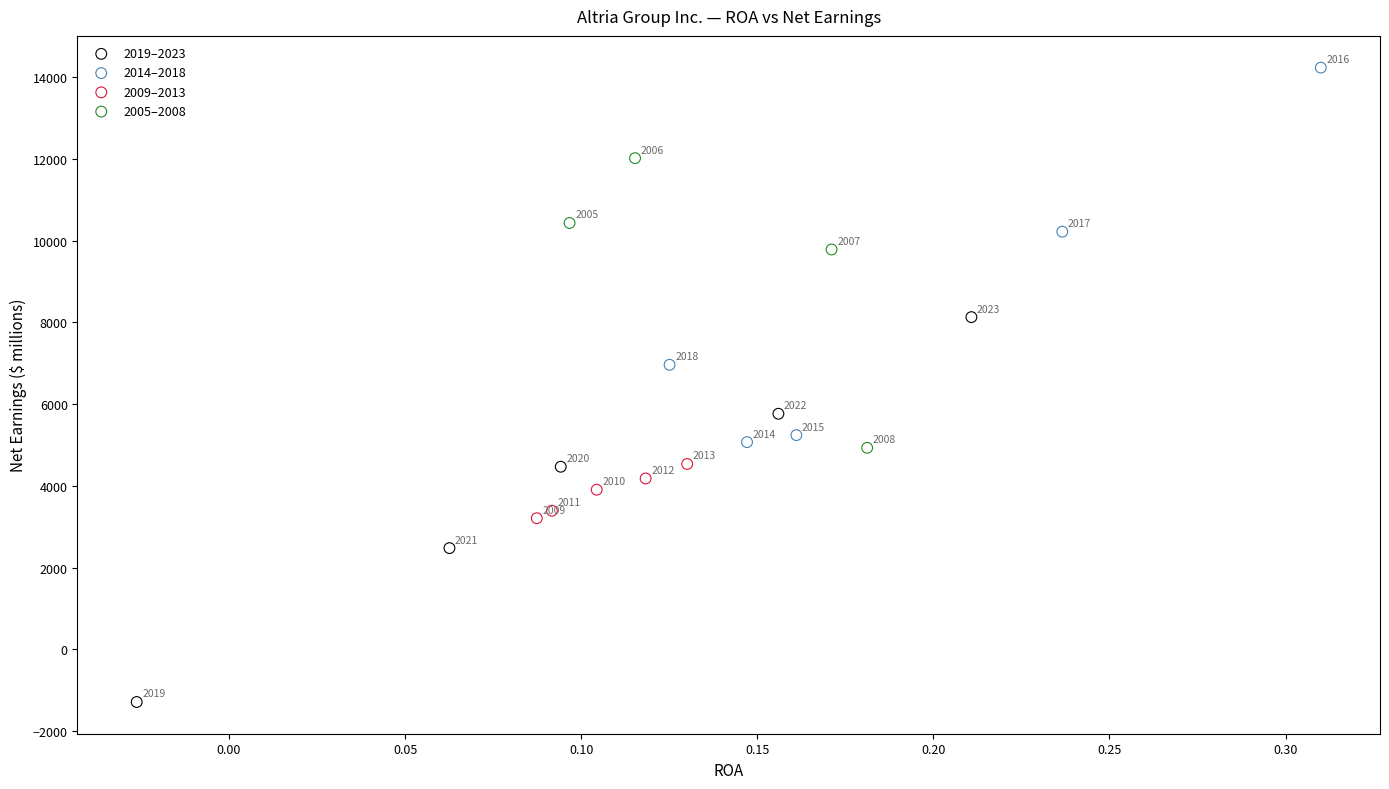

Which series contains the highest Y value?

2014–2018